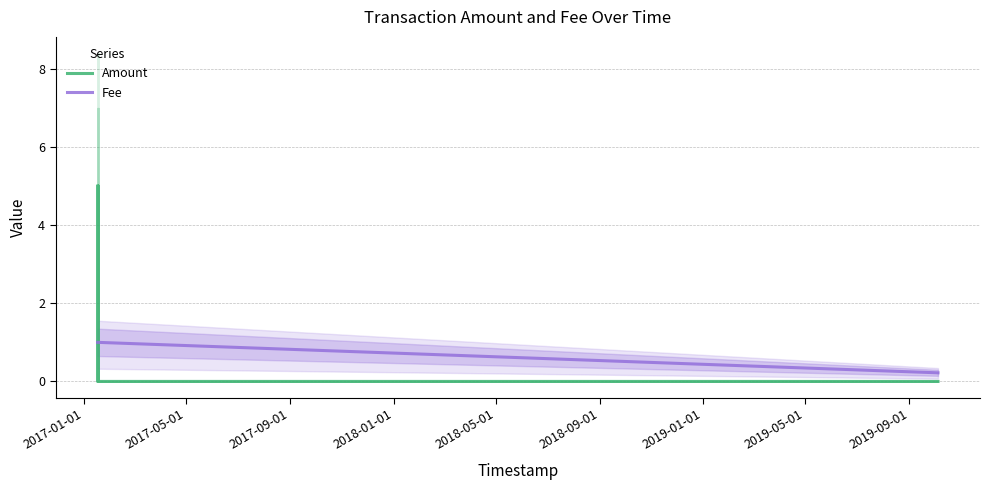

Between which two adjacent categories do Amount and Fee first intersect?

2017-01-01 and 2017-05-01